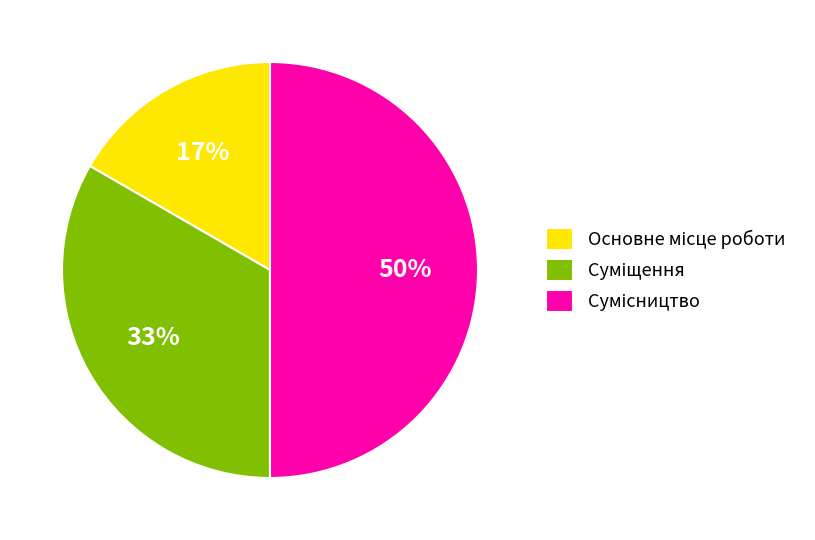

To the nearest percent, what is the average slice percentage?

33%